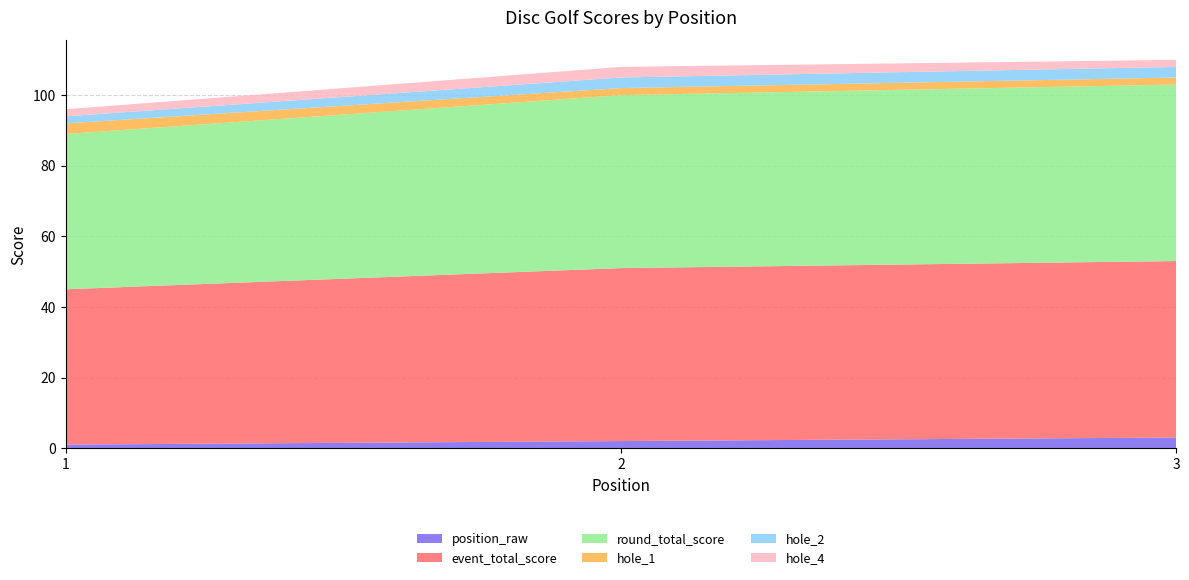

Reading left to right, list all the values displayed in this chart.

position_raw: 1	2	3
event_total_score: 44	49	50
round_total_score: 44	49	50
hole_1: 3	2	2
hole_2: 2	3	3
hole_4: 2	3	2